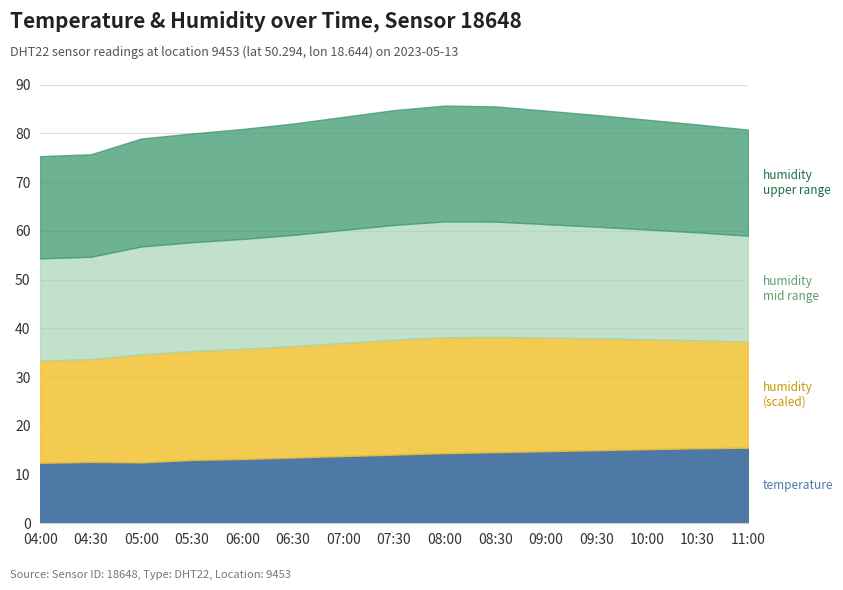

Where is the first local maximum for temperature?

04:30